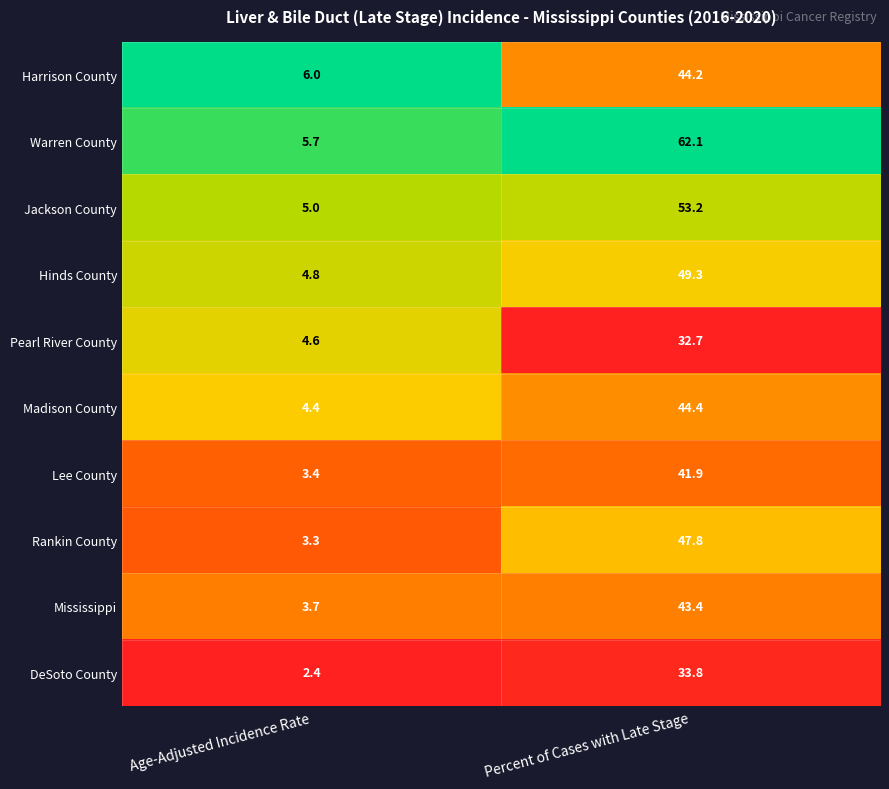

At which category is the sum across all series the highest?

Percent of Cases with Late Stage